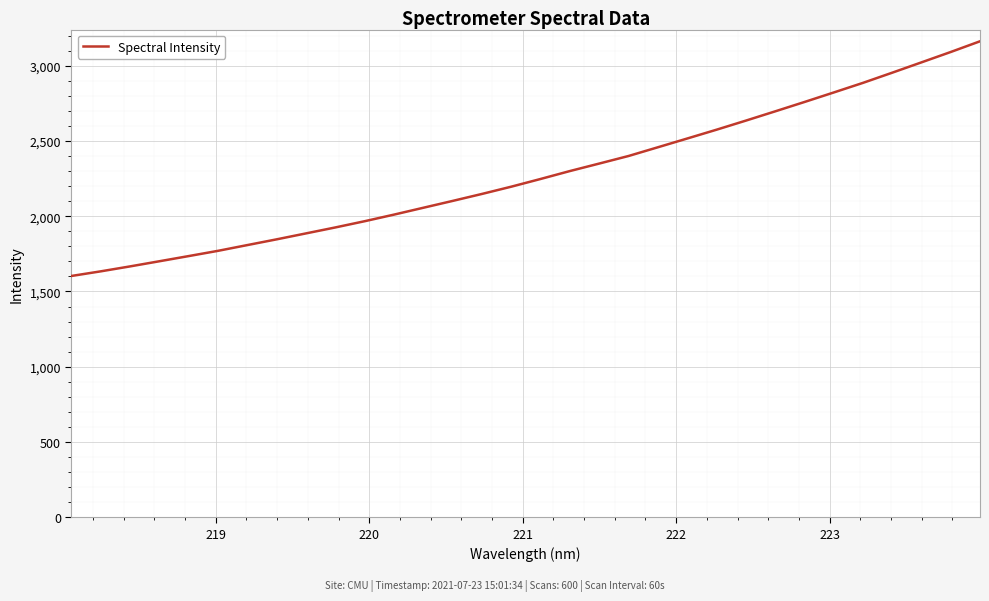

What is the maximum value shown in the chart?

3162.3